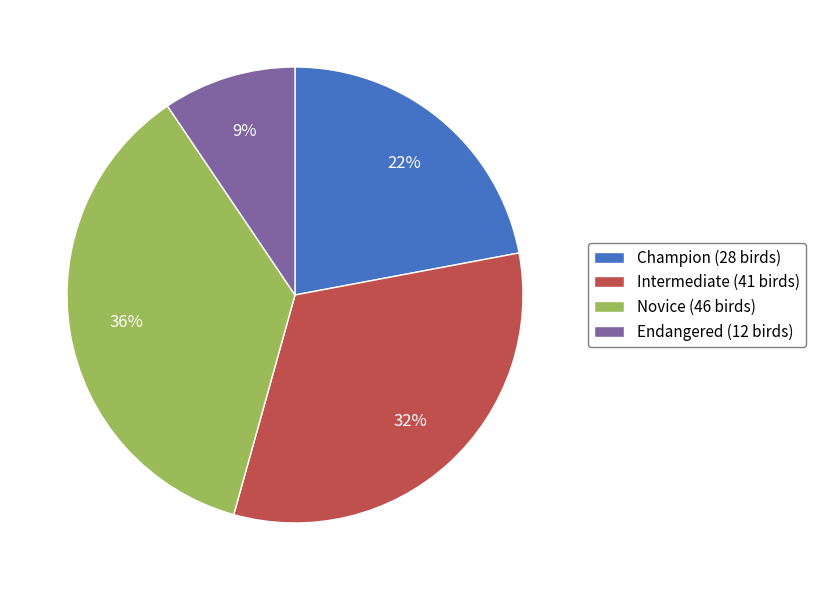

What is the largest slice in the pie chart?

Novice (46 birds)